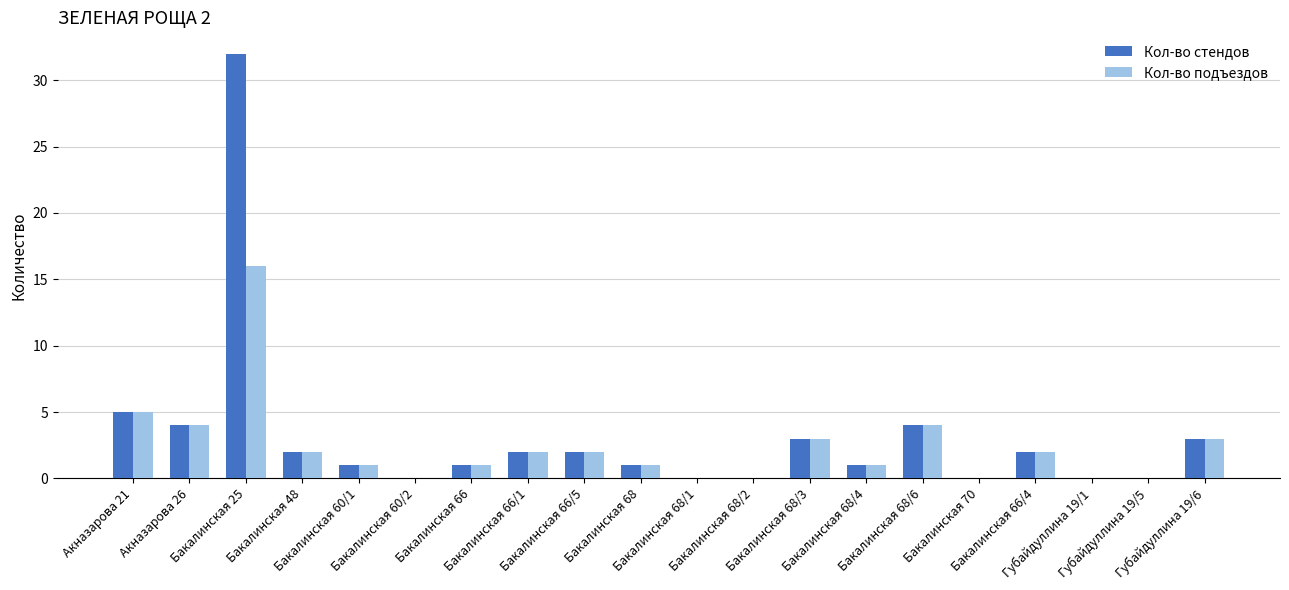

What is the sum of all Кол-во подъездов values?

47